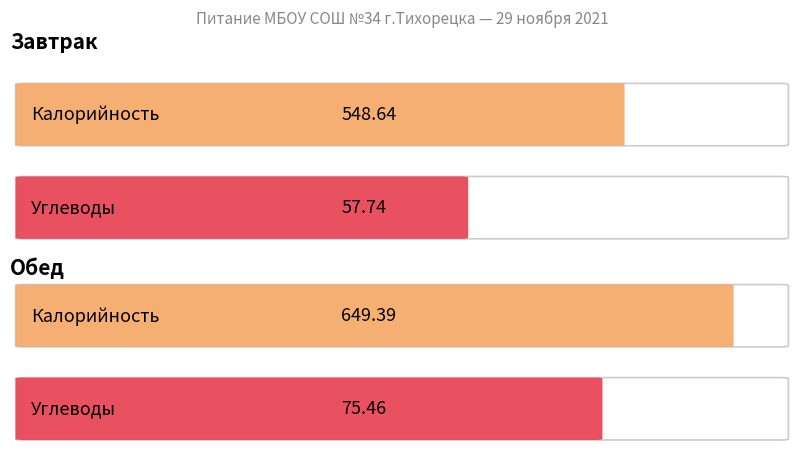

The Калорийность series shows 157.7 at Завтрак. True or false?

False